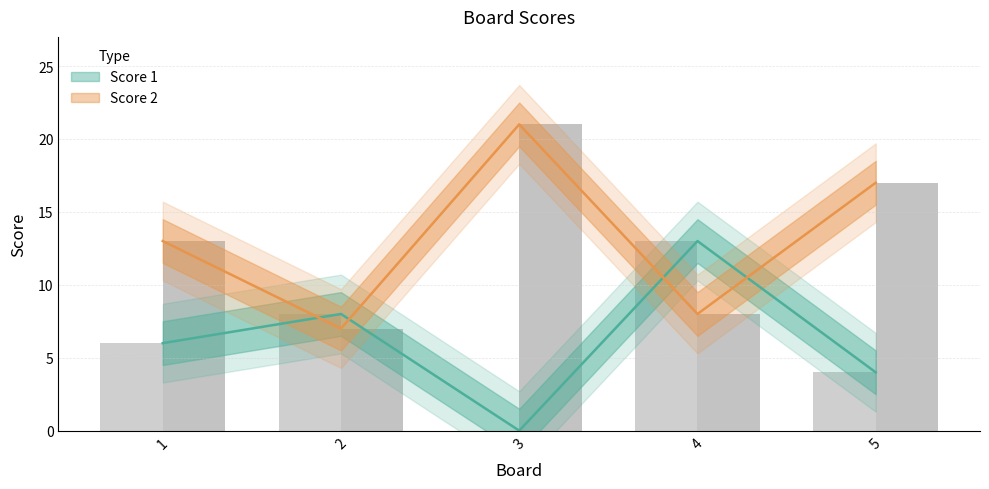

Rank the series by their maximum value, from highest to lowest.

Score 2, Score 1